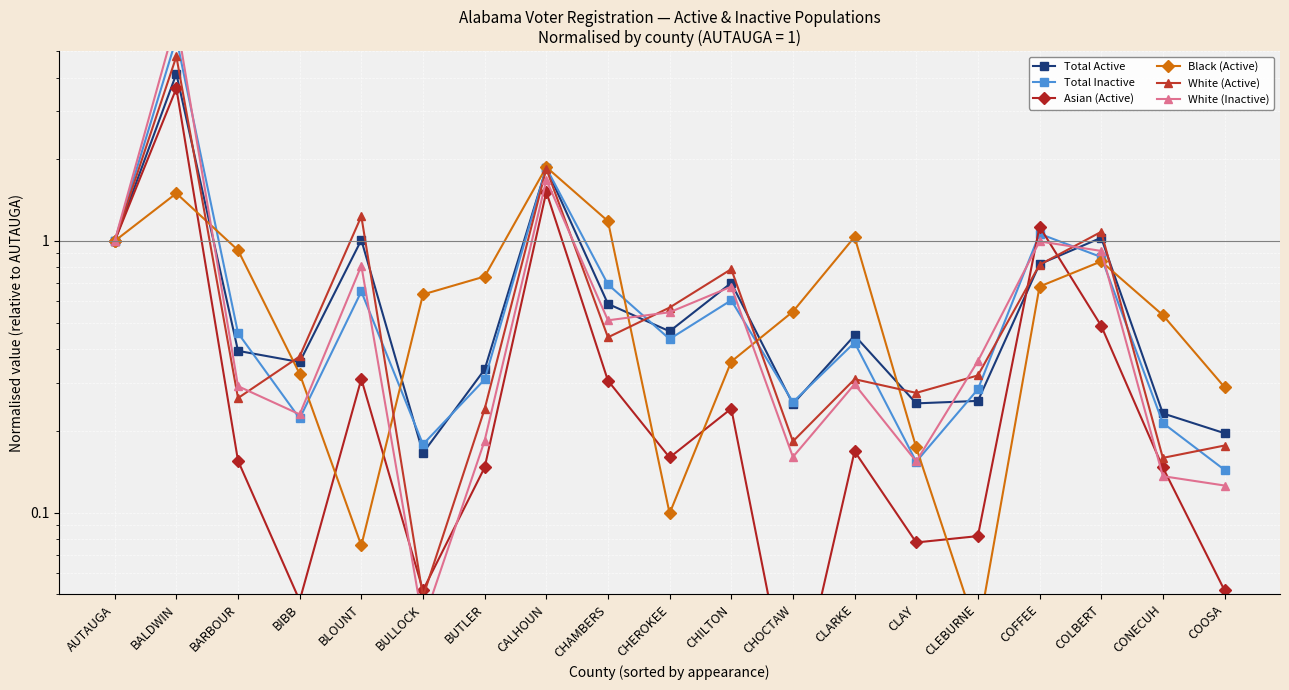

At which category does White (Active) reach its first local peak?

BALDWIN